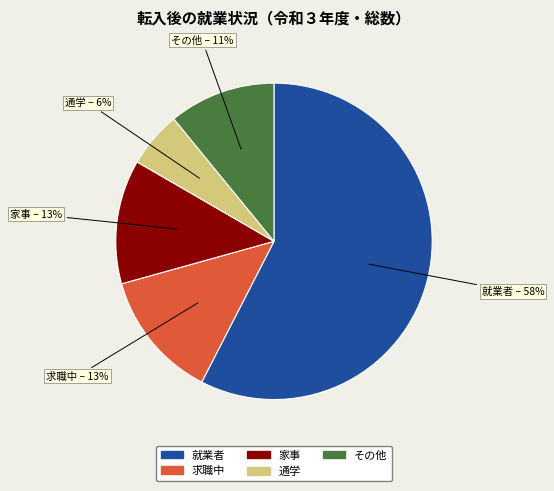

What is the ratio of the value at 通学 to the value at その他?

0.5